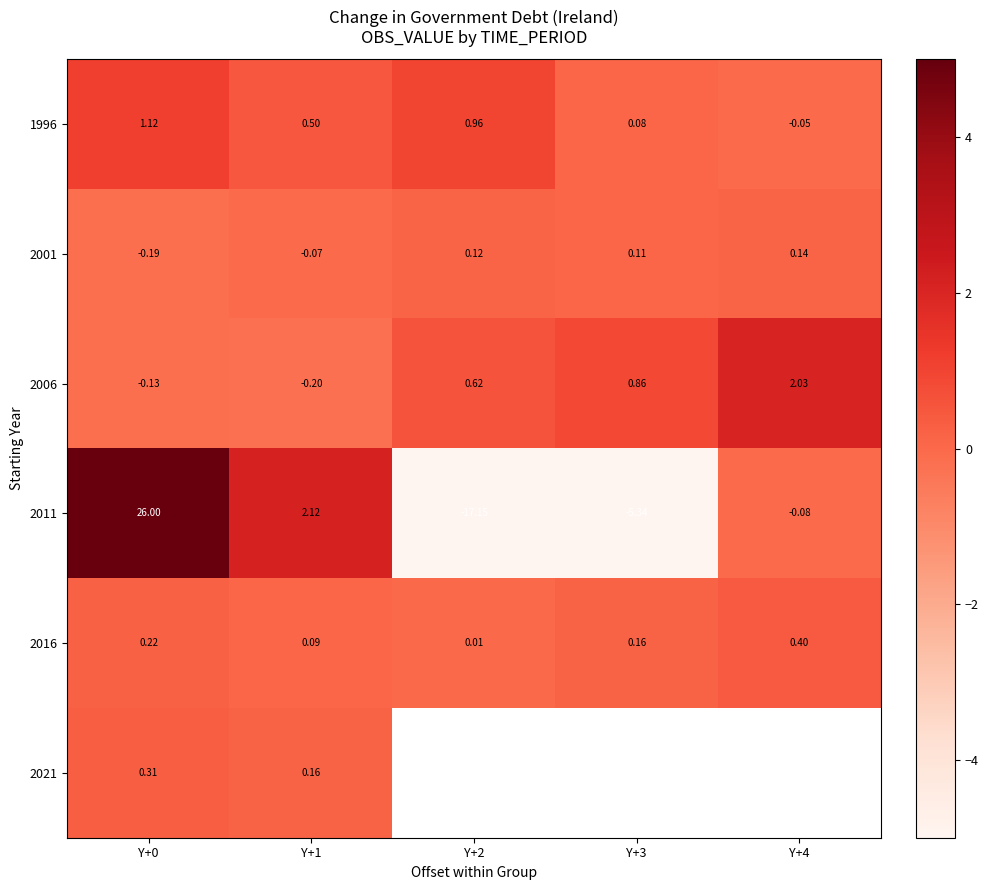

Is the value of 2021 at Y+0 greater than the value of 1996 at Y+0?

No